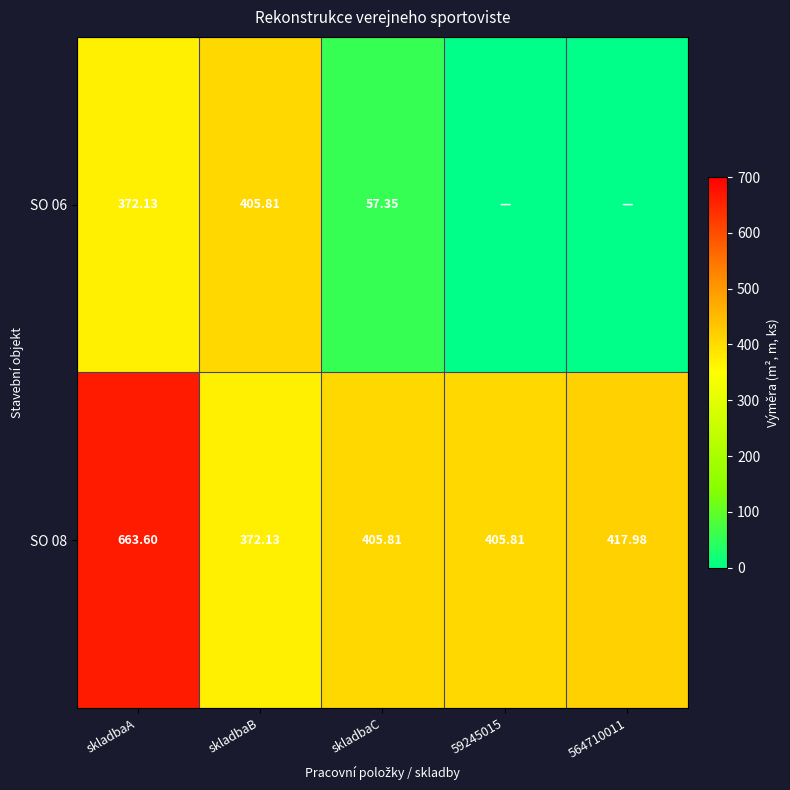

At which label does SO 08 reach its peak?

skladbaA